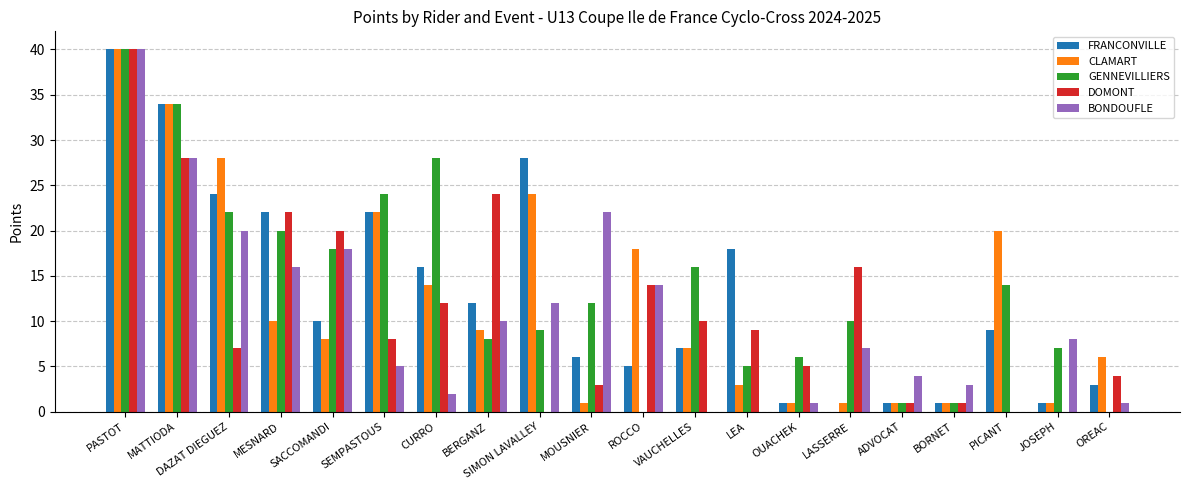

Is the value of DOMONT at ADVOCAT greater than the value of BONDOUFLE at PASTOT?

No